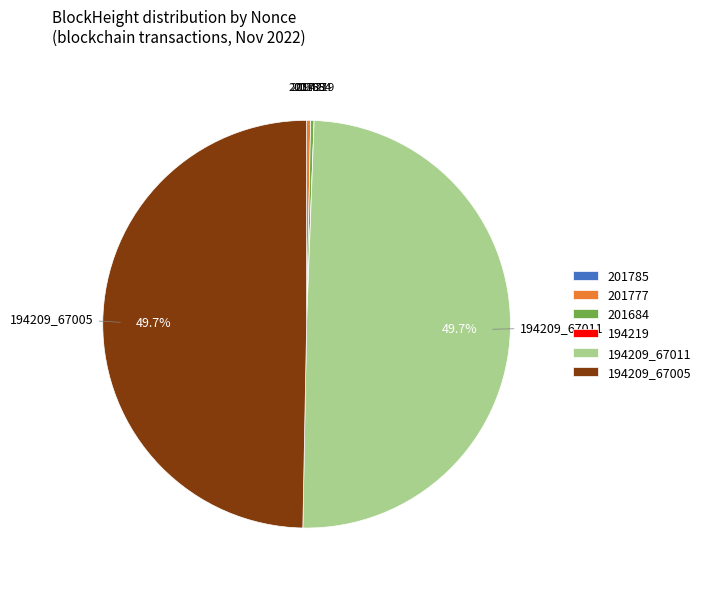

Is there any slice that represents more than half of the pie?

No